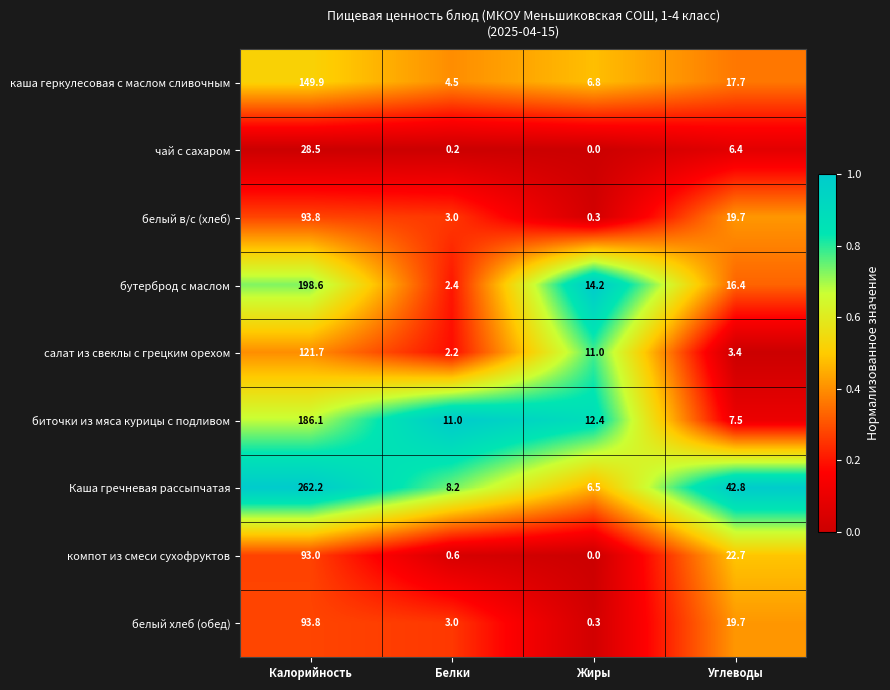

At which label does бутерброд с маслом first exceed 16?

Калорийность